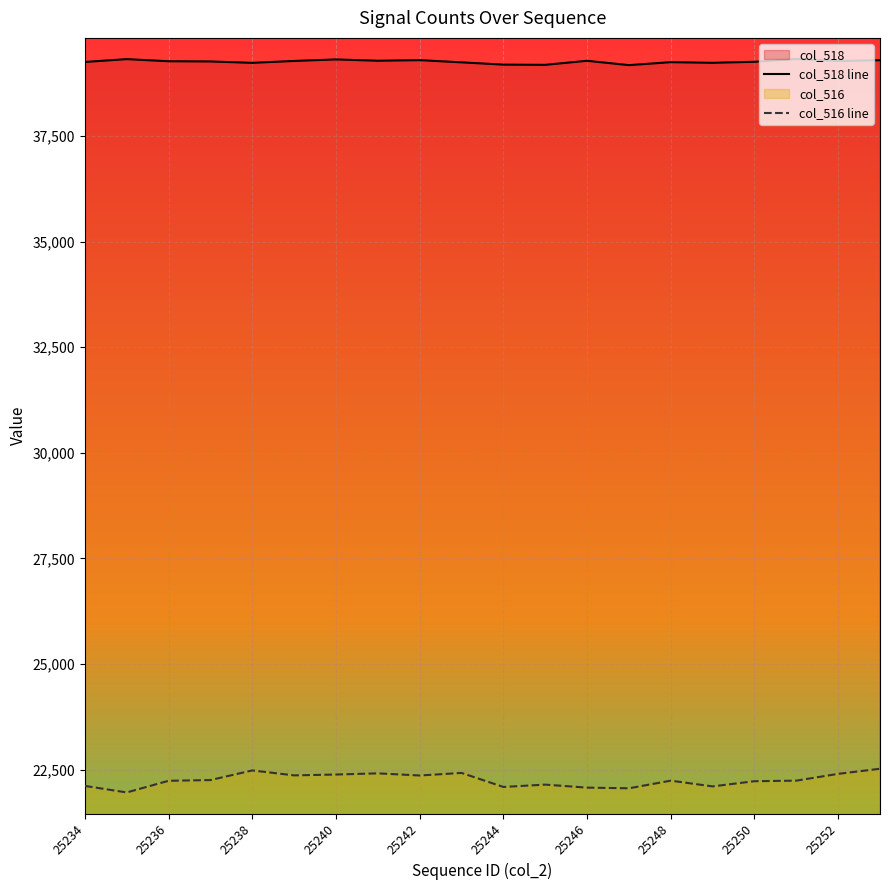

Reading left to right, extract all data points from this chart.

col_518 line: 39251	39318	39268	39263	39230	39275	39311	39280	39294	39242	39188	39183	39279	39176	39246	39231	39255	39321	39274	39293
col_516 line: 22112	21958	22234	22251	22479	22362	22382	22410	22359	22420	22088	22143	22072	22056	22237	22101	22224	22237	22398	22519